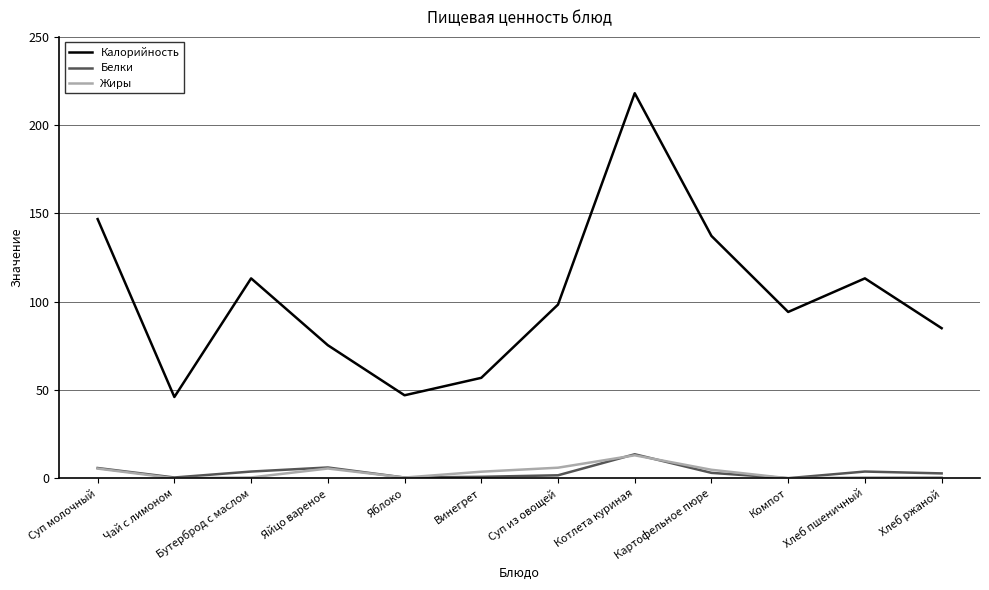

What is the difference between the maximum and minimum values in the Жиры series?

13.0